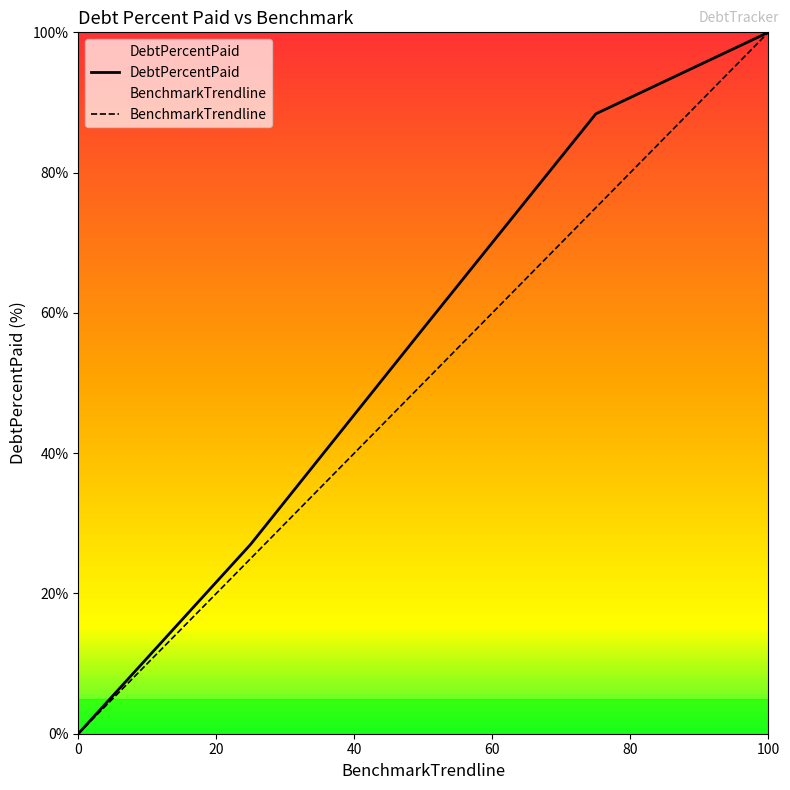

Which series has the largest total across all categories?

DebtPercentPaid